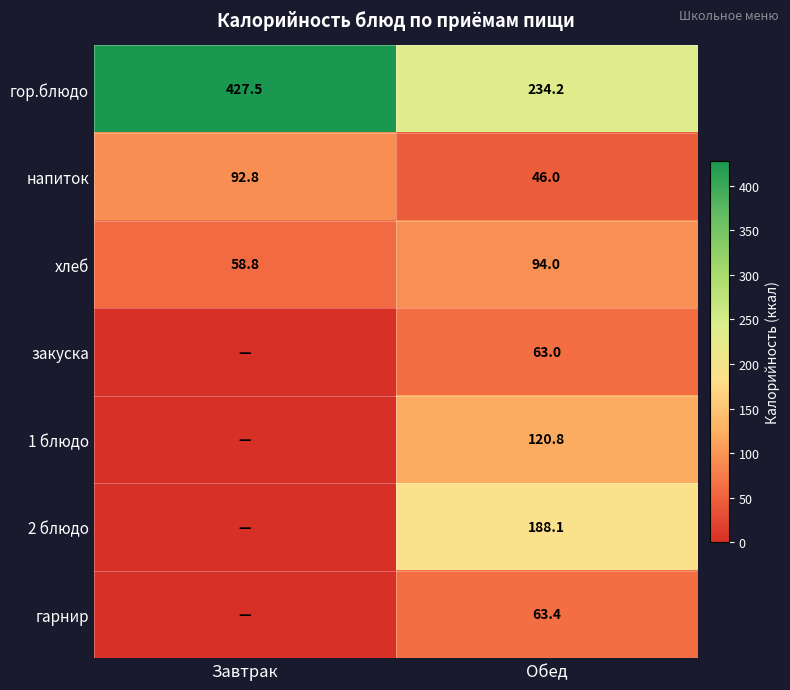

What is the highest value of the гор.блюдо series?

427.5